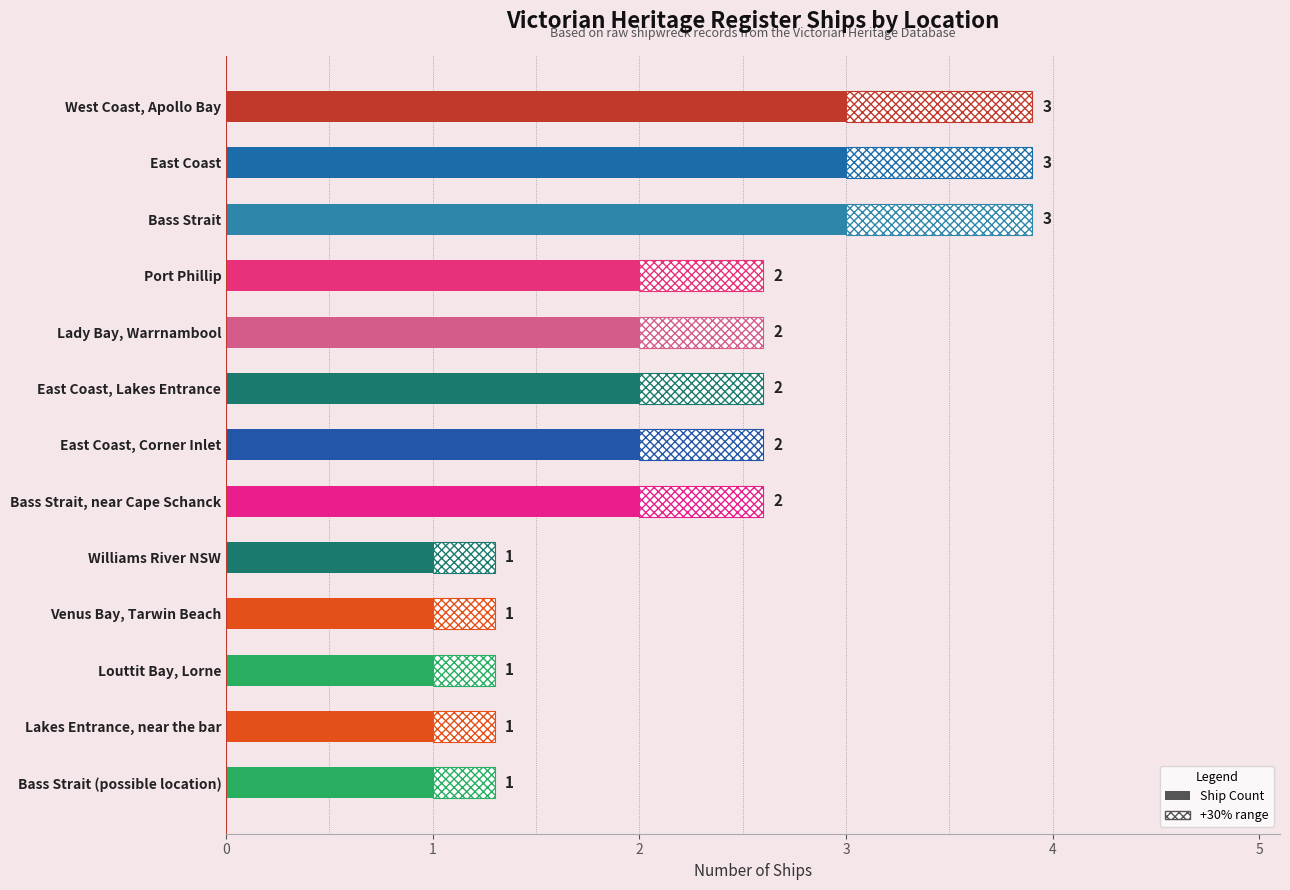

What is the value of the 10th bar from the left?

1